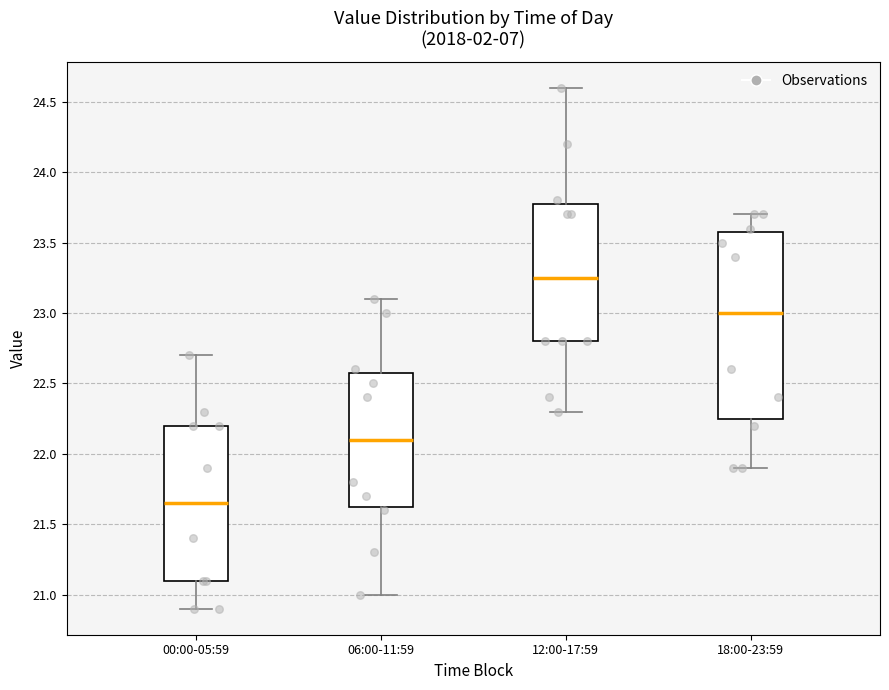

Reading left to right, transcribe this box plot: for each box, give where its median line is, the range the box spans, and where its two whiskers end, as read against the y-axis. The values are not printed on the chart, so give them approximately, as read against the axis.

00:00-05:59: median 21.65, box 21.10 to 22.20, whiskers 20.90 to 22.70
06:00-11:59: median 22.10, box 21.65 to 22.60, whiskers 21.00 to 23.10
12:00-17:59: median 23.25, box 22.80 to 23.80, whiskers 22.30 to 24.60
18:00-23:59: median 23.00, box 22.25 to 23.60, whiskers 21.90 to 23.70